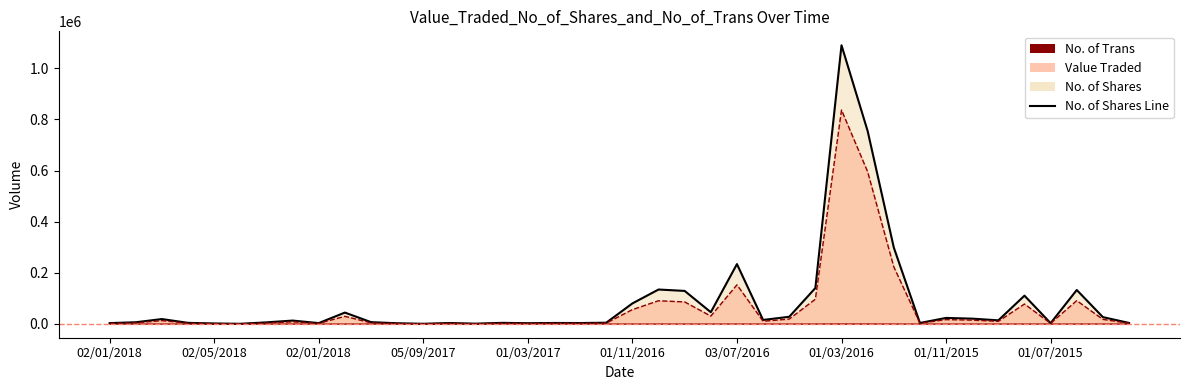

At which label is the value closest to 545208?

29